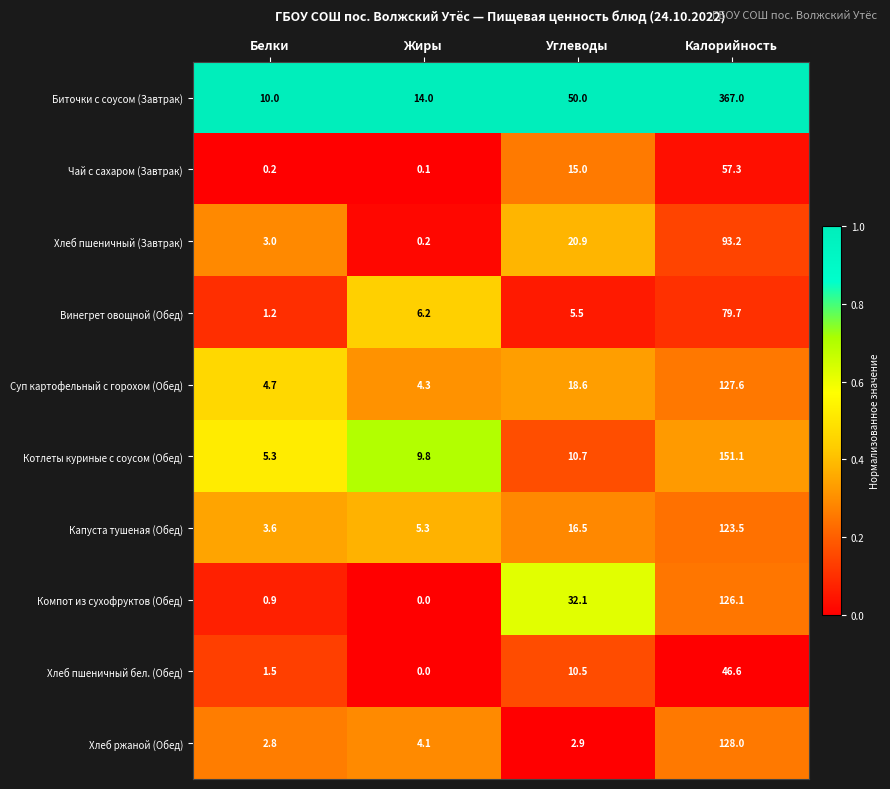

Which series has the largest total across all categories?

Биточки с соусом (Завтрак)